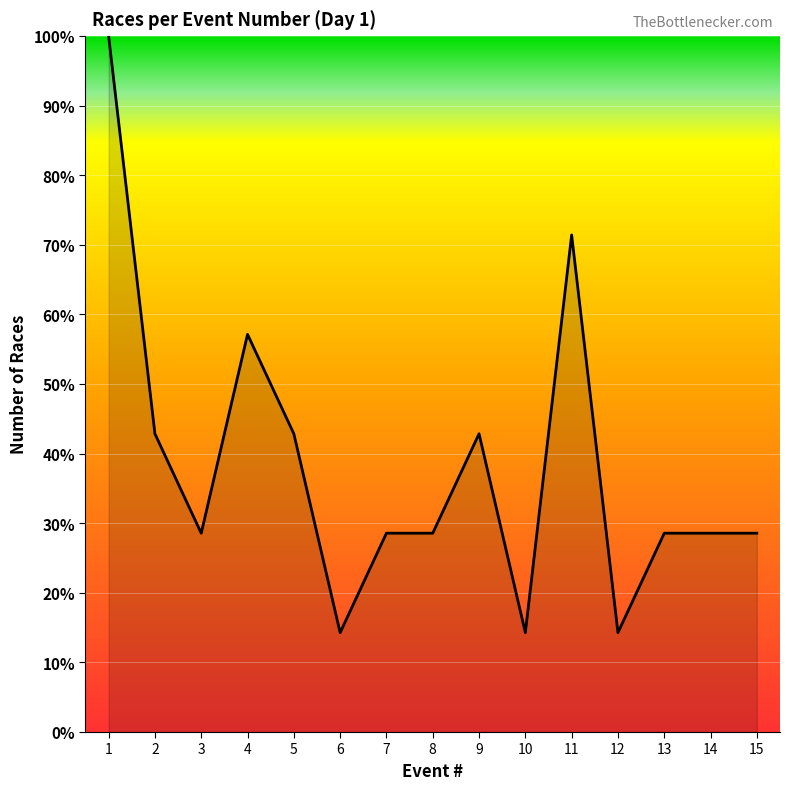

Where is the first local minimum?

3